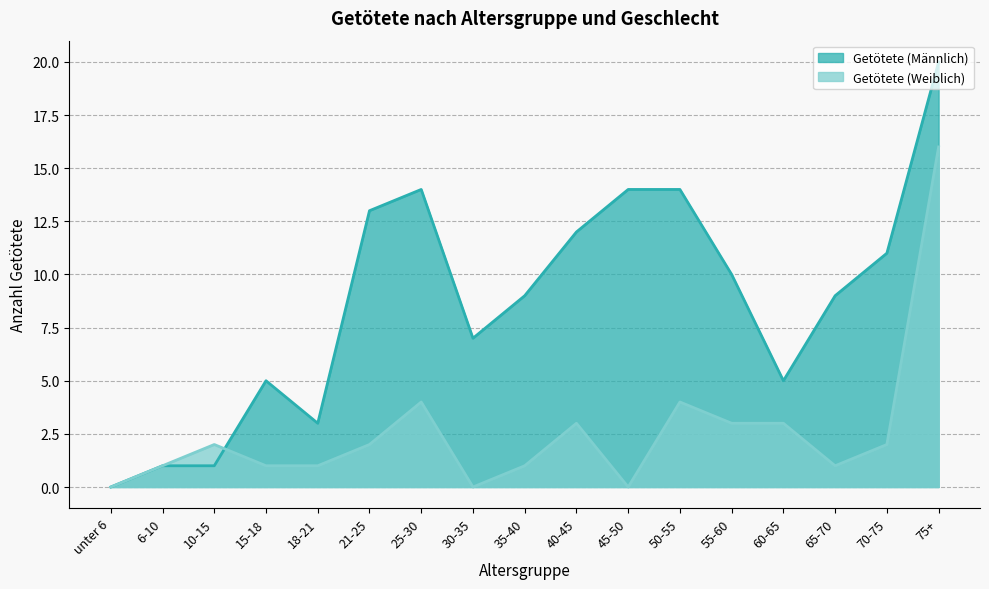

Rank the categories by Getötete (Weiblich) value from lowest to highest.

unter 6, 30-35, 45-50, 6-10, 15-18, 18-21, 35-40, 65-70, 10-15, 21-25, 70-75, 40-45, 55-60, 60-65, 25-30, 50-55, 75+